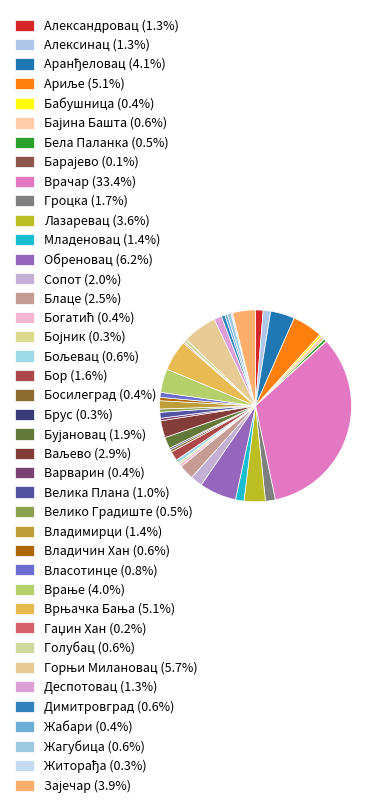

To the nearest percent, what is the average slice percentage?

2%